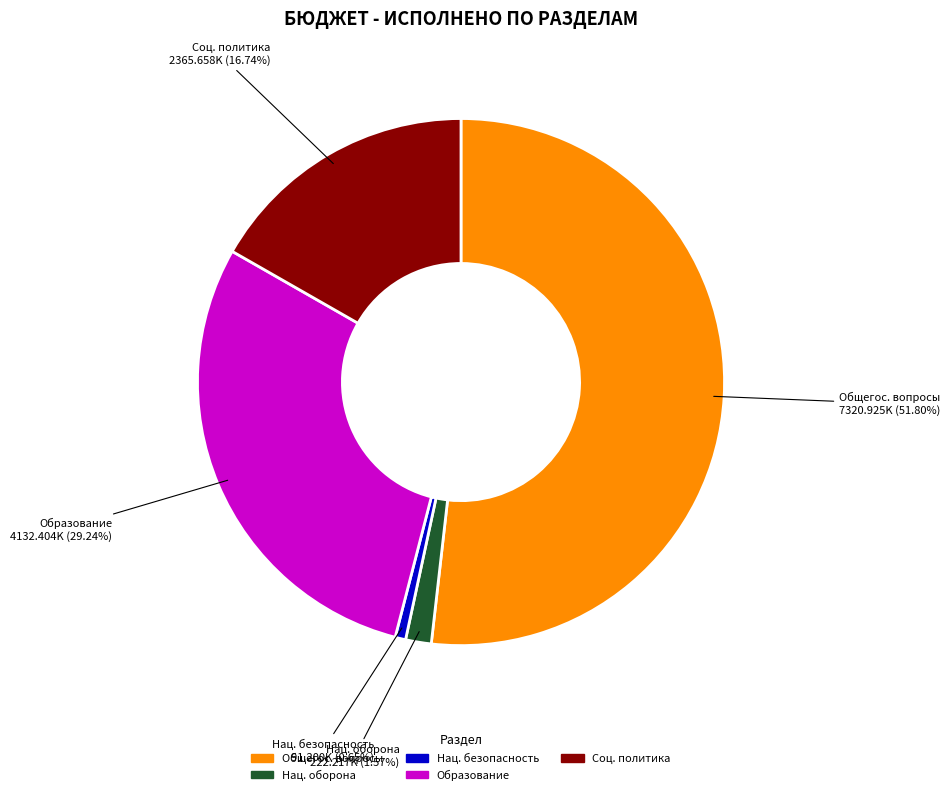

What is the largest slice in the pie chart?

Общегос. вопросы